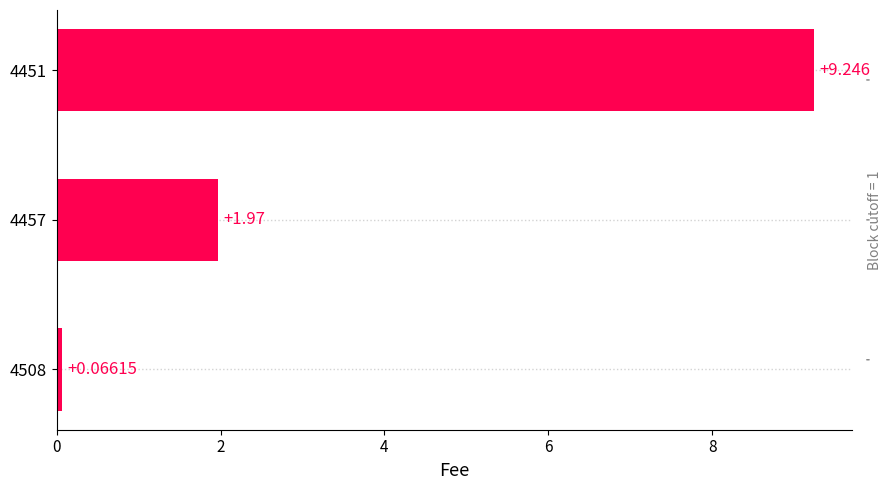

What is the difference between the maximum and minimum values?

9.2